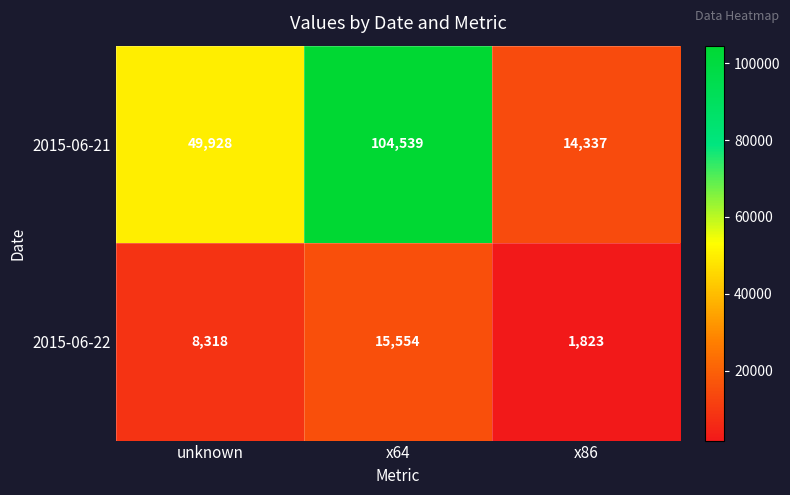

At which category is the sum across all series the highest?

x64